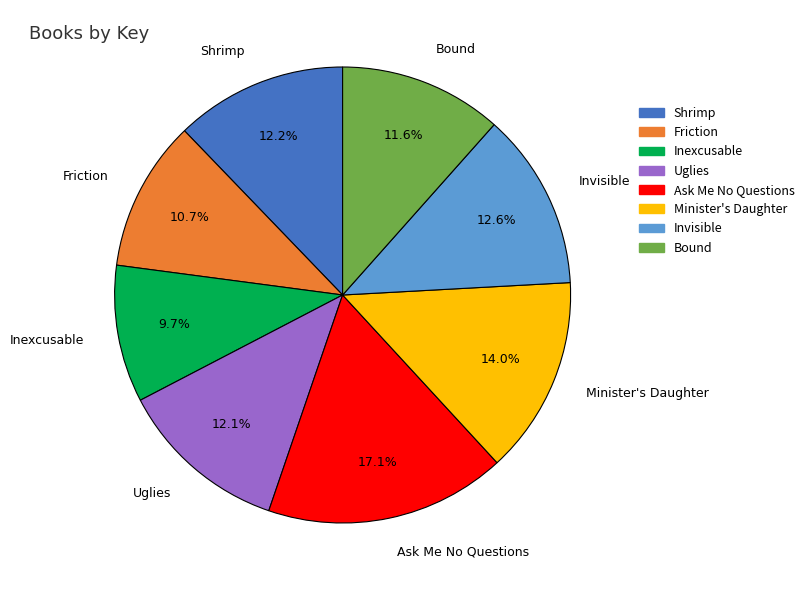

Count the number of slices in the pie.

8